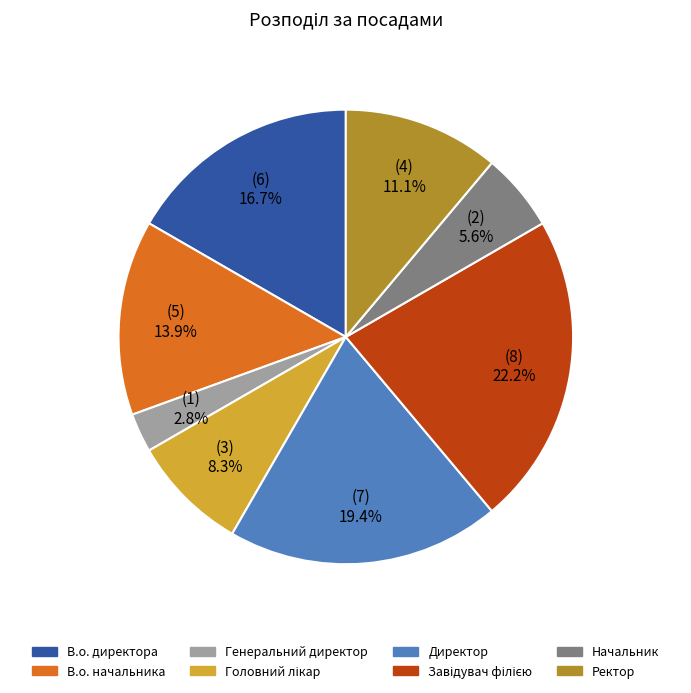

Combined, do Начальник and В.о. начальника account for over 50%?

No